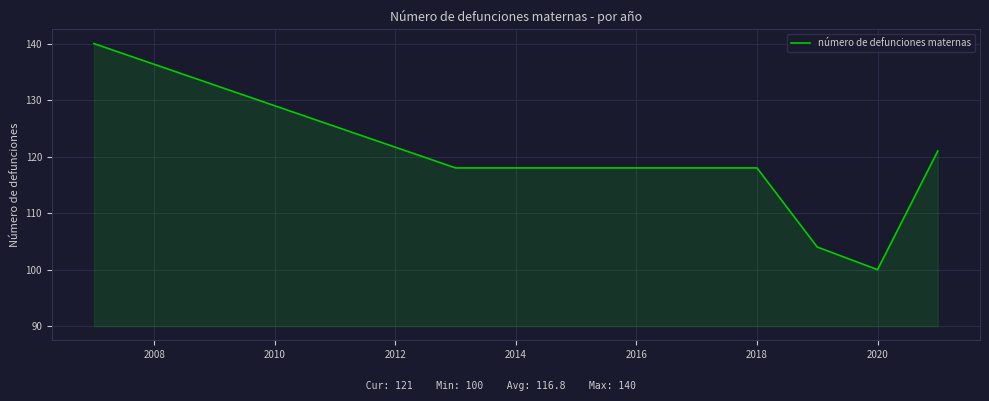

How many lines are shown in the chart?

1